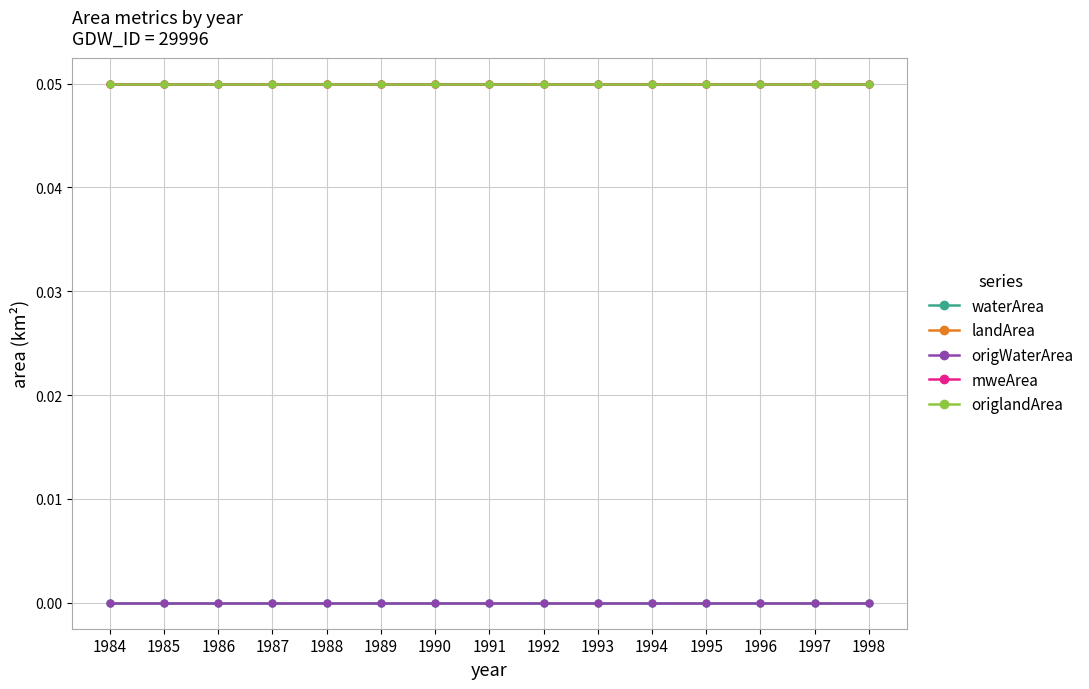

How many lines are shown in the chart?

5